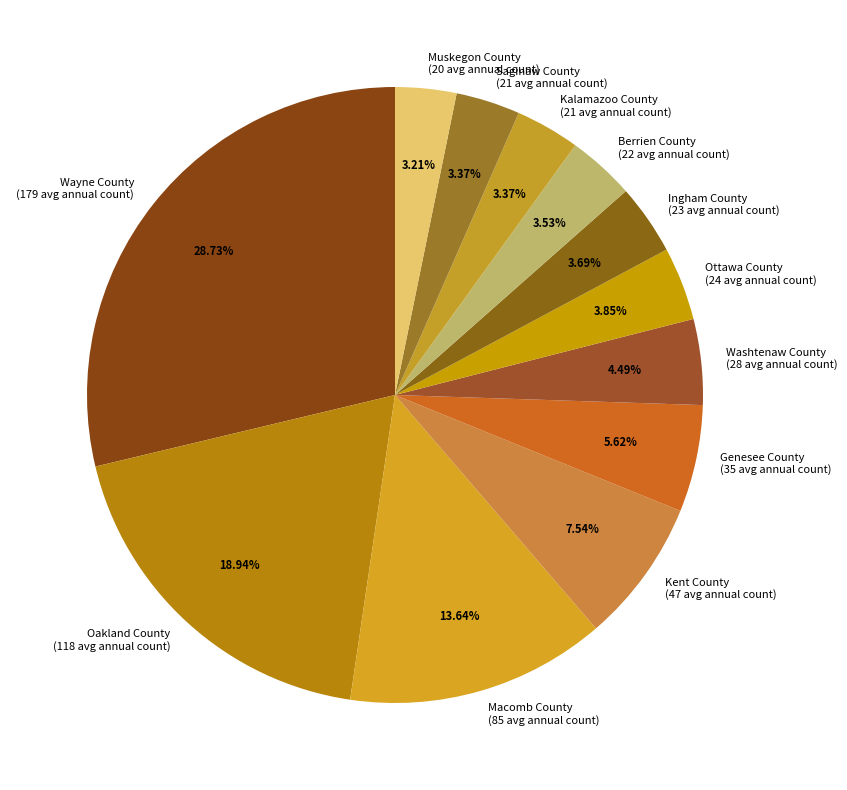

How many slices are in this pie chart?

12